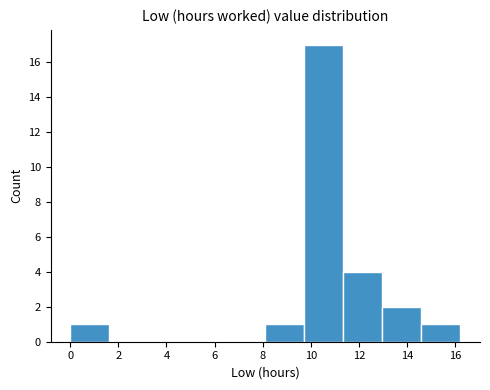

What is the height of the bar covering 0.0 to 1.6 on the x-axis? Neither the bar edges nor the heights are printed on the chart, so give them approximately, as read against the axes.

1